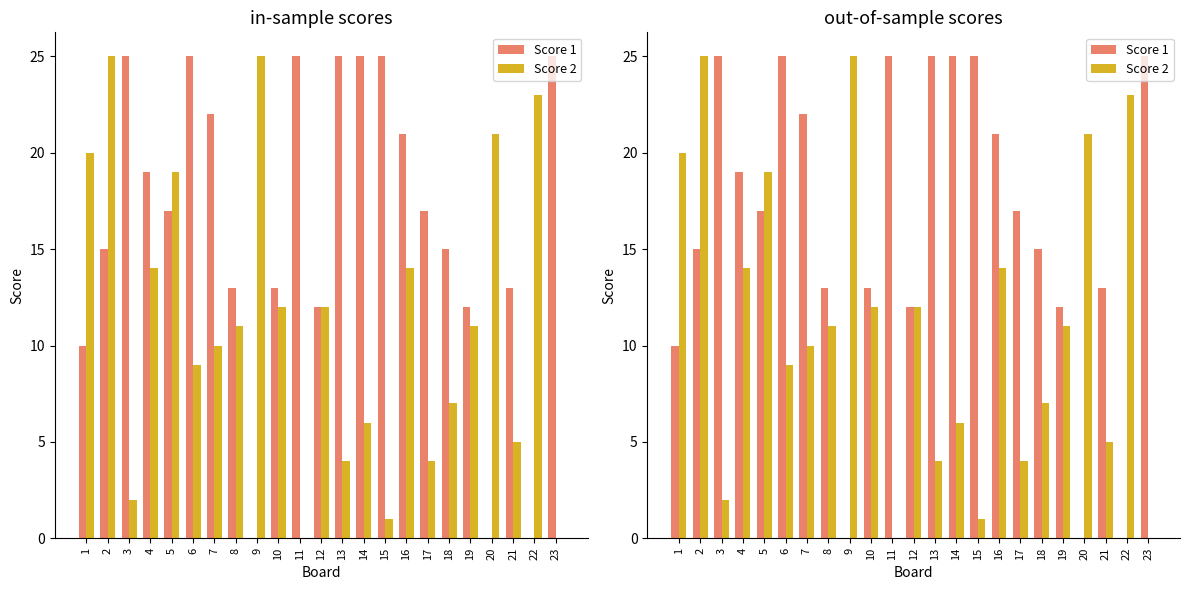

Read the Score 2 value at 17, to the nearest 5.

5